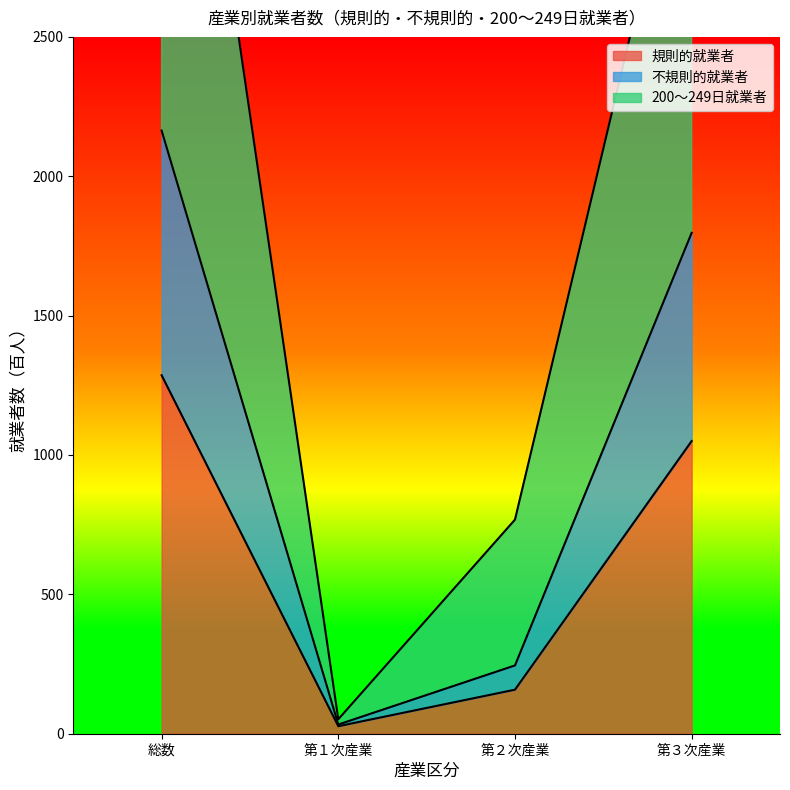

How many data points in 不規則的就業者 are less than 1797?

2